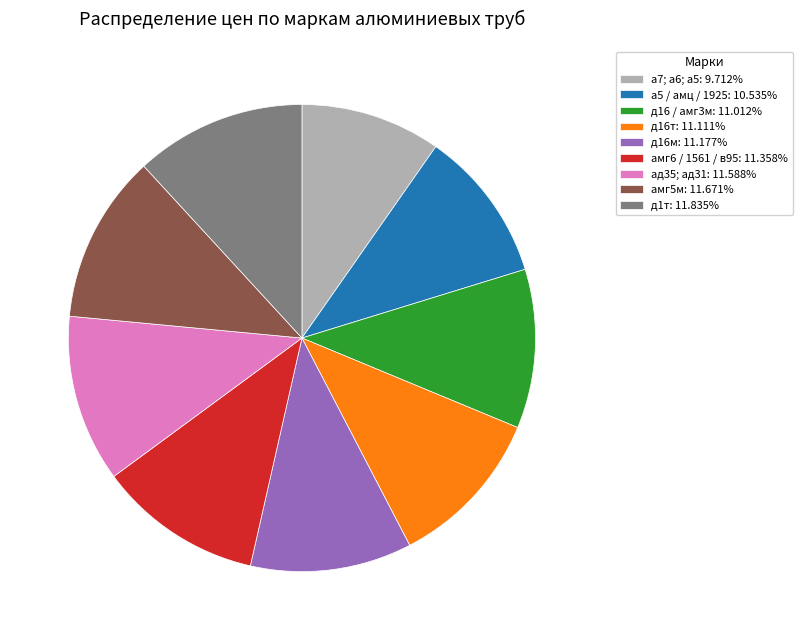

Does any single category account for the majority?

No